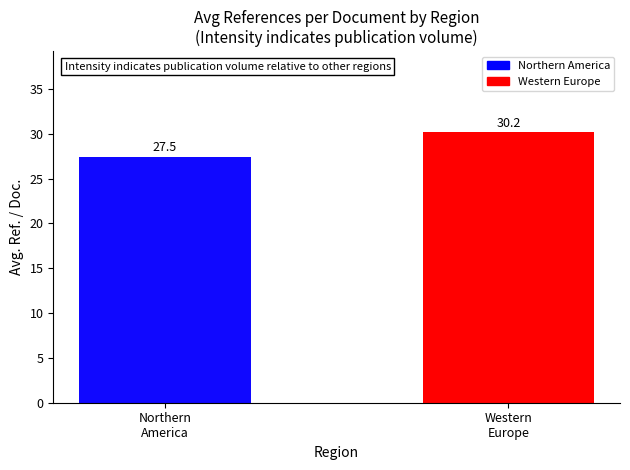

What is the maximum value shown in the chart?

30.2